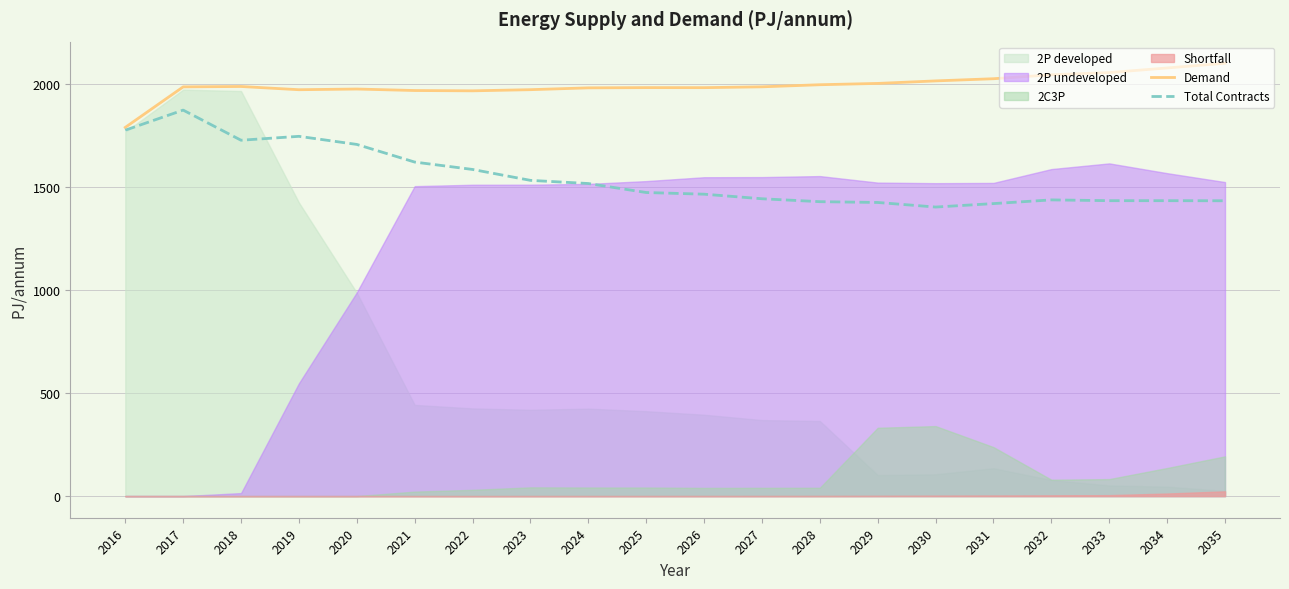

True or false: Demand has a value of 2003.9 at 2029.

True